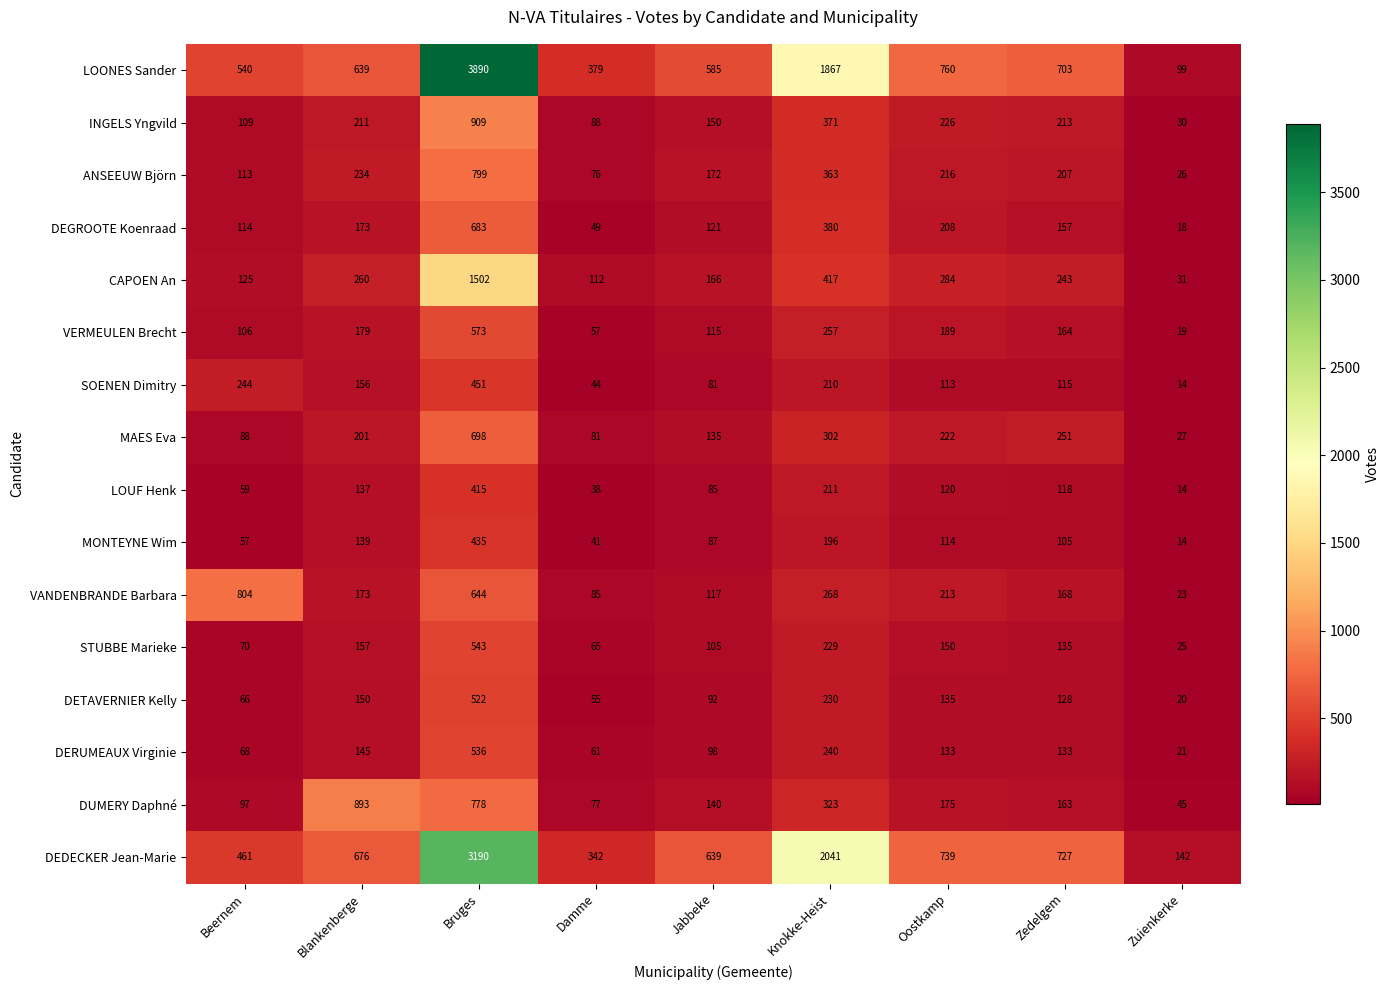

The value of MAES Eva at Bruges is 698. True or false?

True